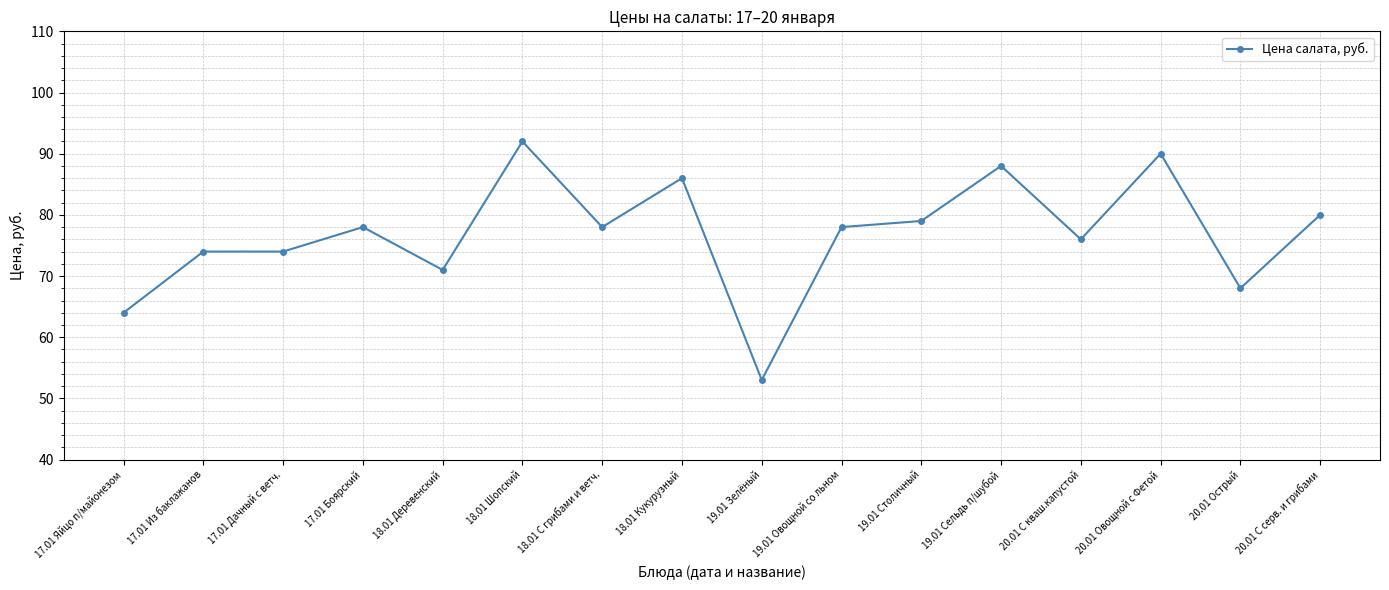

What is the difference between the values at 19.01 Овощной со льном and 20.01 Овощной с Фетой?

12